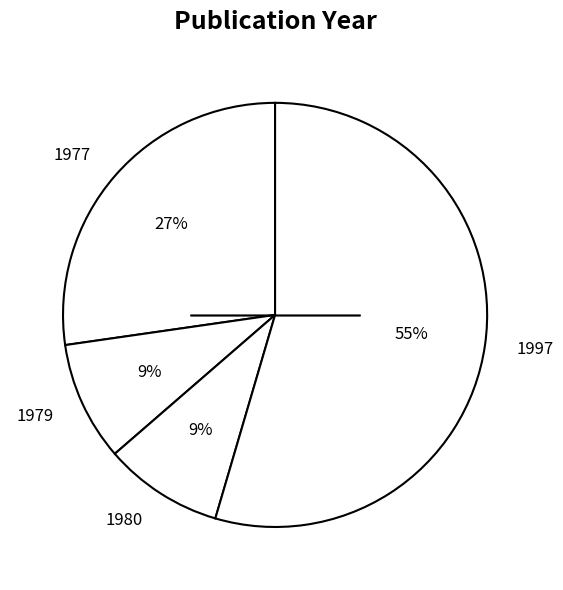

Which slice is the largest?

1997